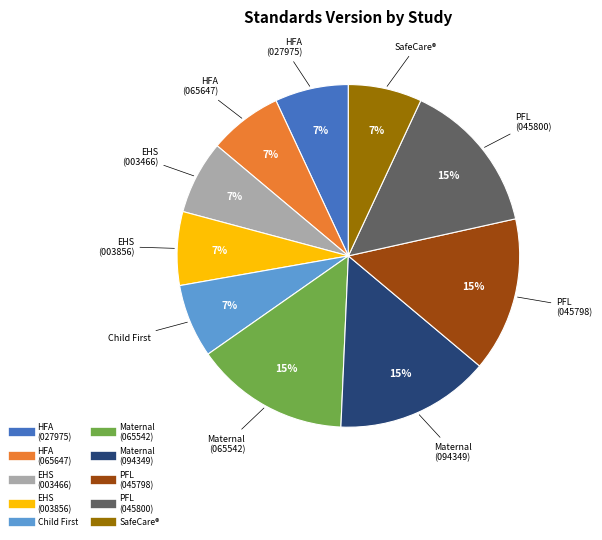

Does any single category account for the majority?

No